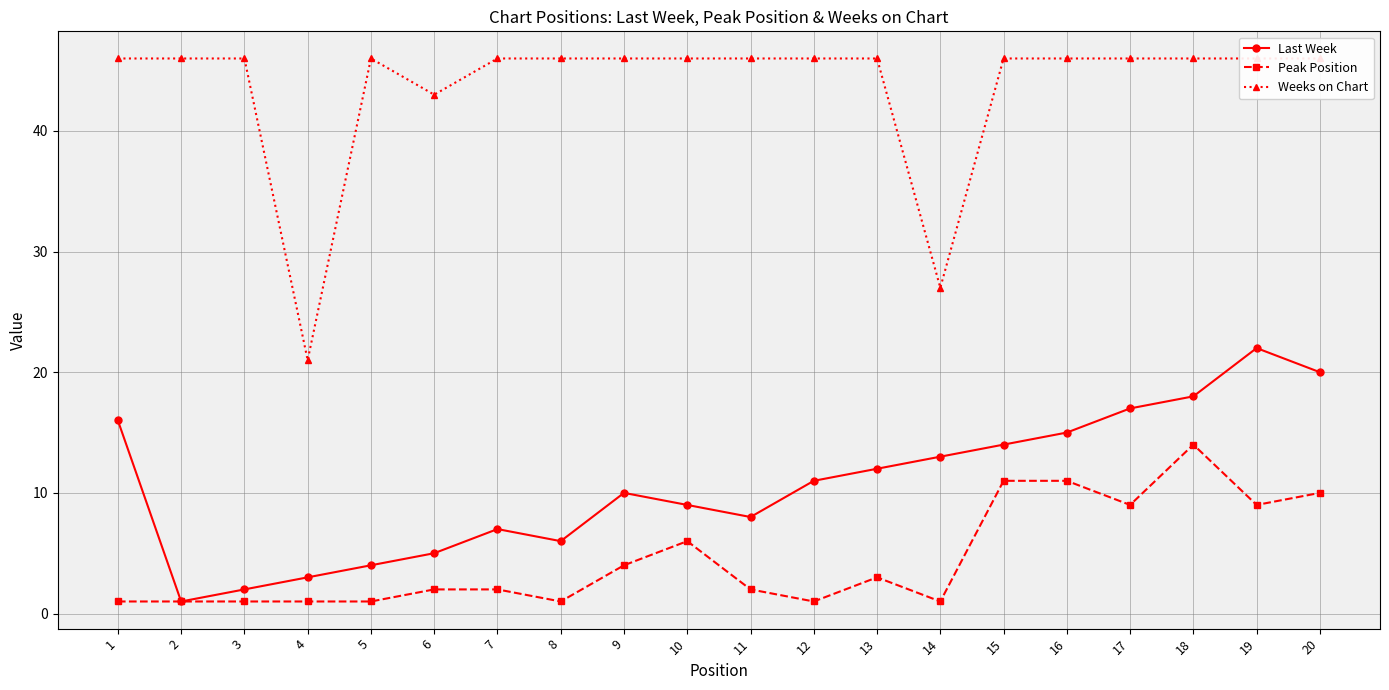

At which category is the sum across all series the highest?

18